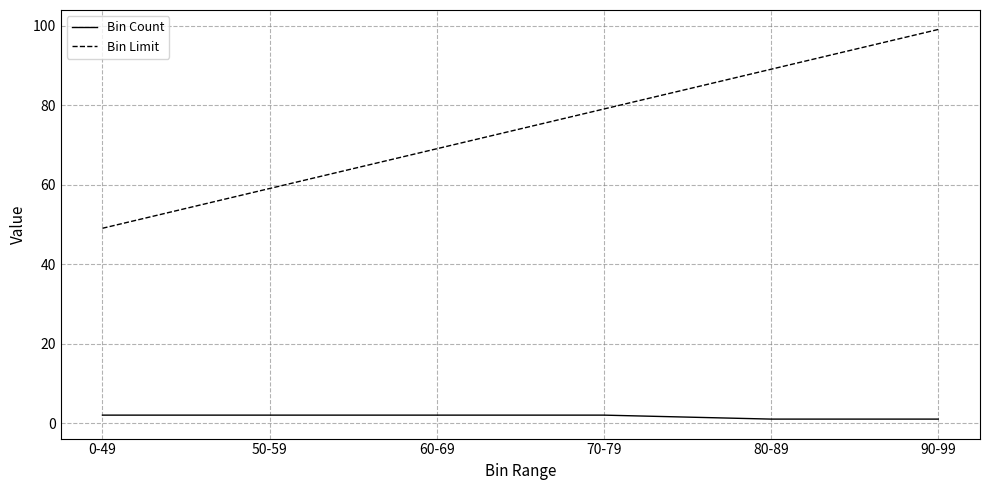

What is the sum of all Bin Count values?

10